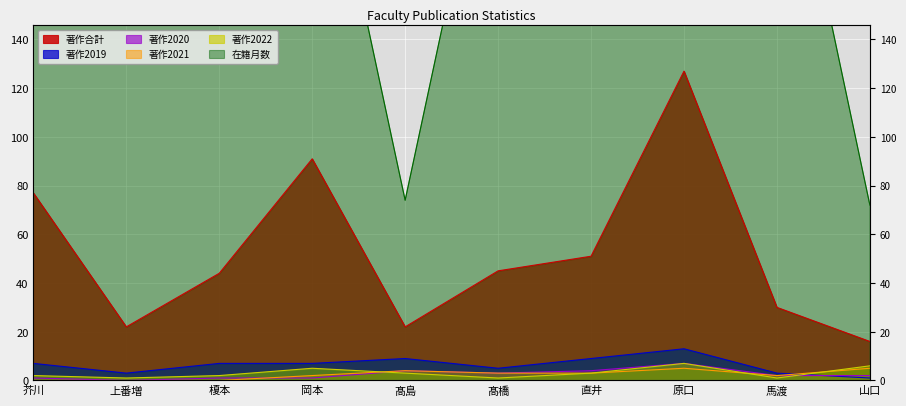

How many series are shown in this chart?

6